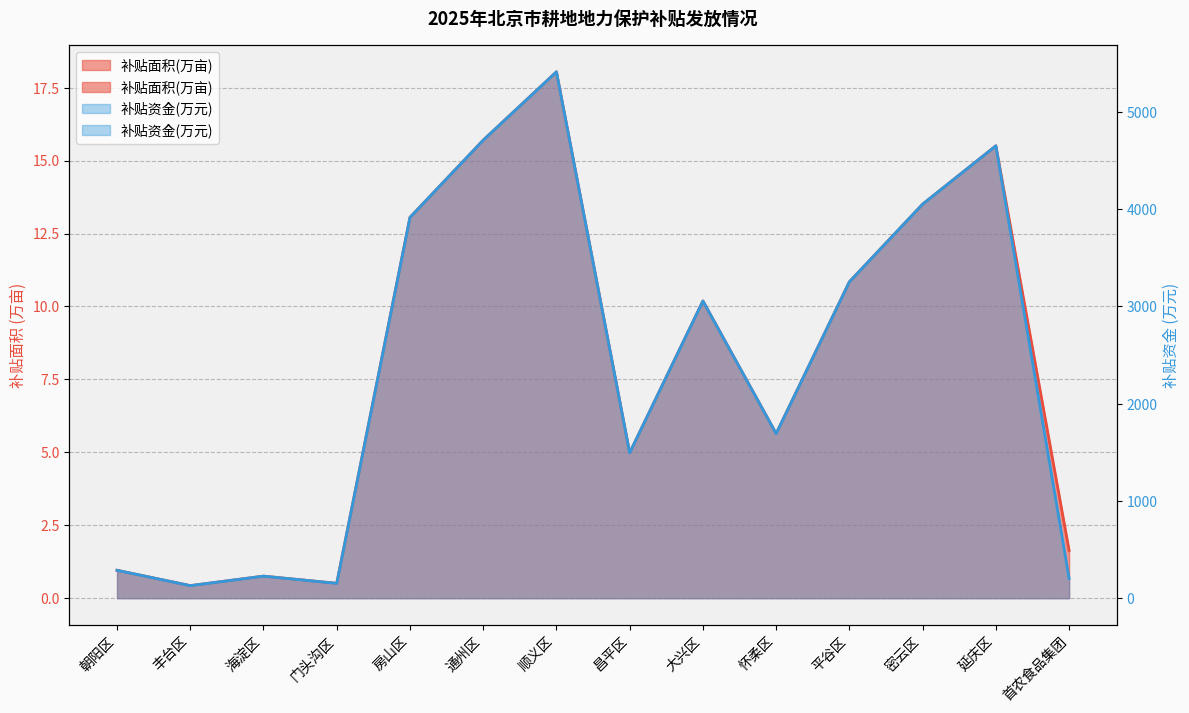

What is the difference between the 补贴资金(万元) values at 朝阳区 and 通州区?

4423.8